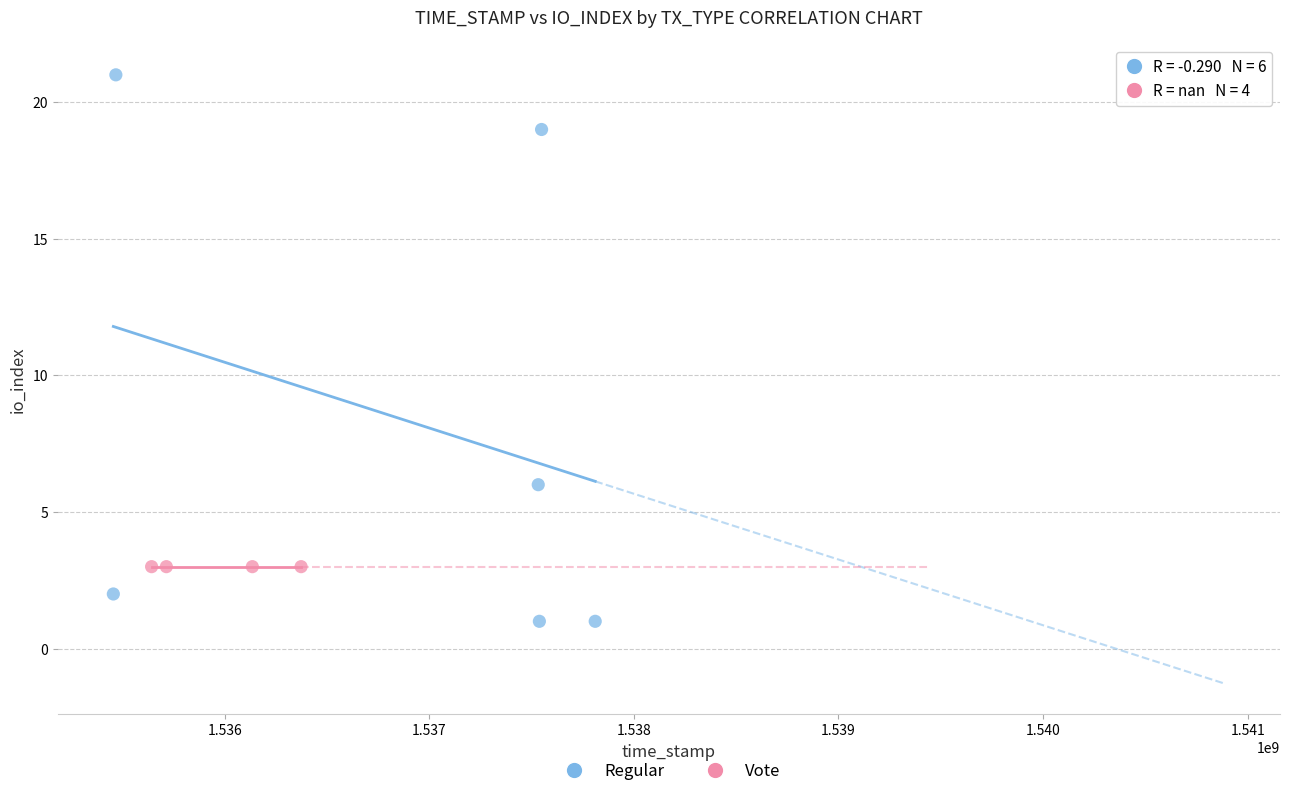

Which series contains the lowest Y value?

Regular